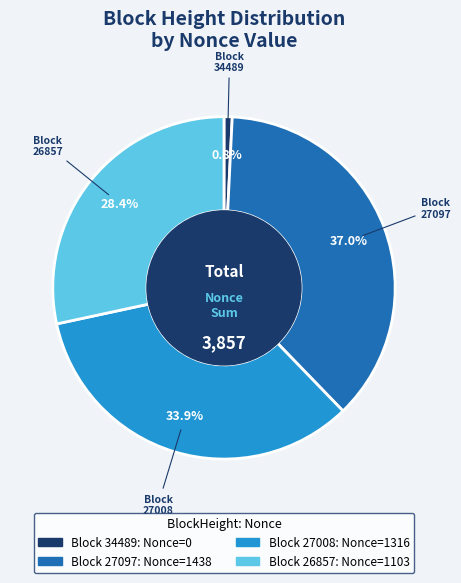

Does any single category account for the majority?

No